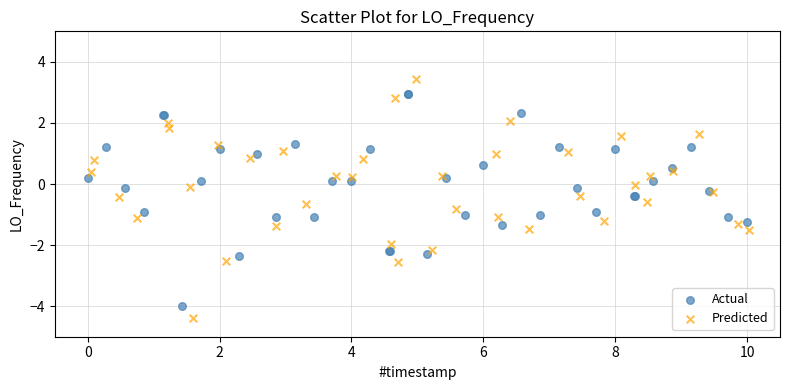

Which series has the largest Y range (max minus min)?

Predicted